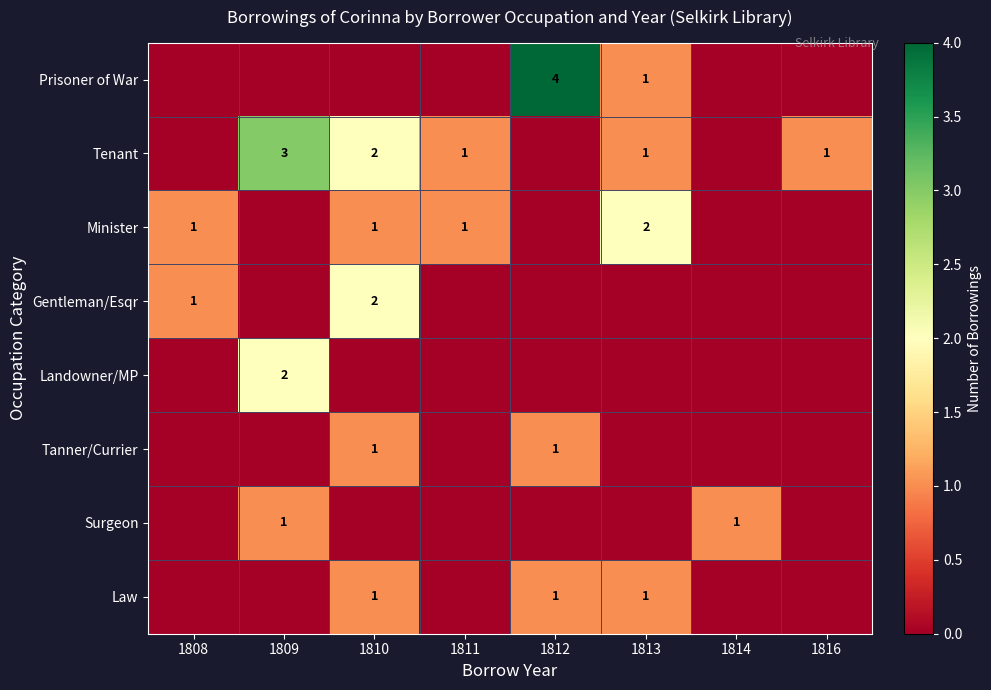

Is the value of Minister at 1813 greater than the value of Surgeon at 1809?

Yes